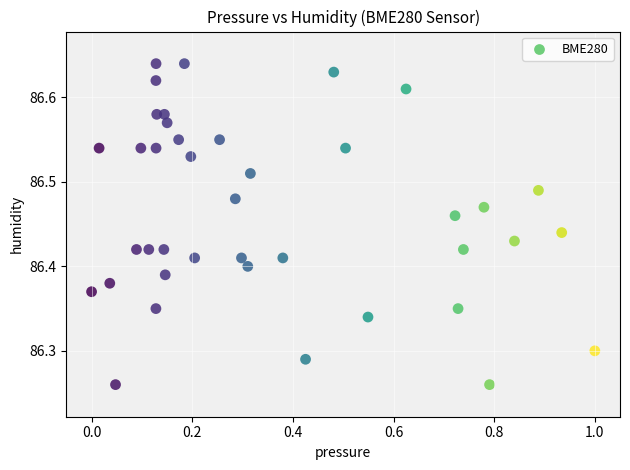

What is the range of Y values (max minus min)?

0.4